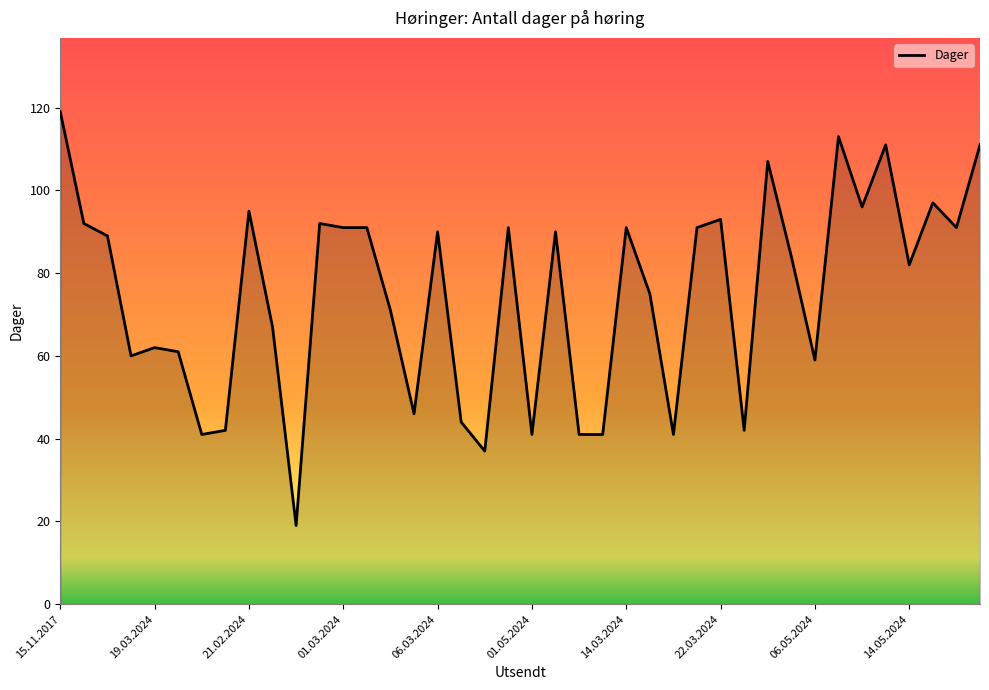

What is the greatest value displayed?

119